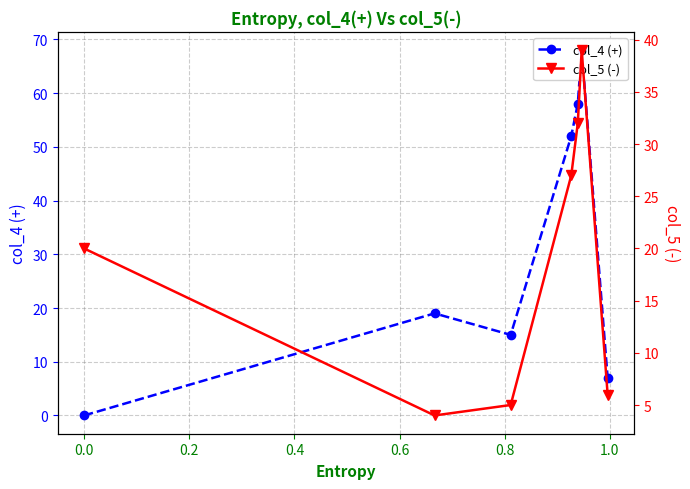

What value does the col_5 (-) series have at 1.0?

6